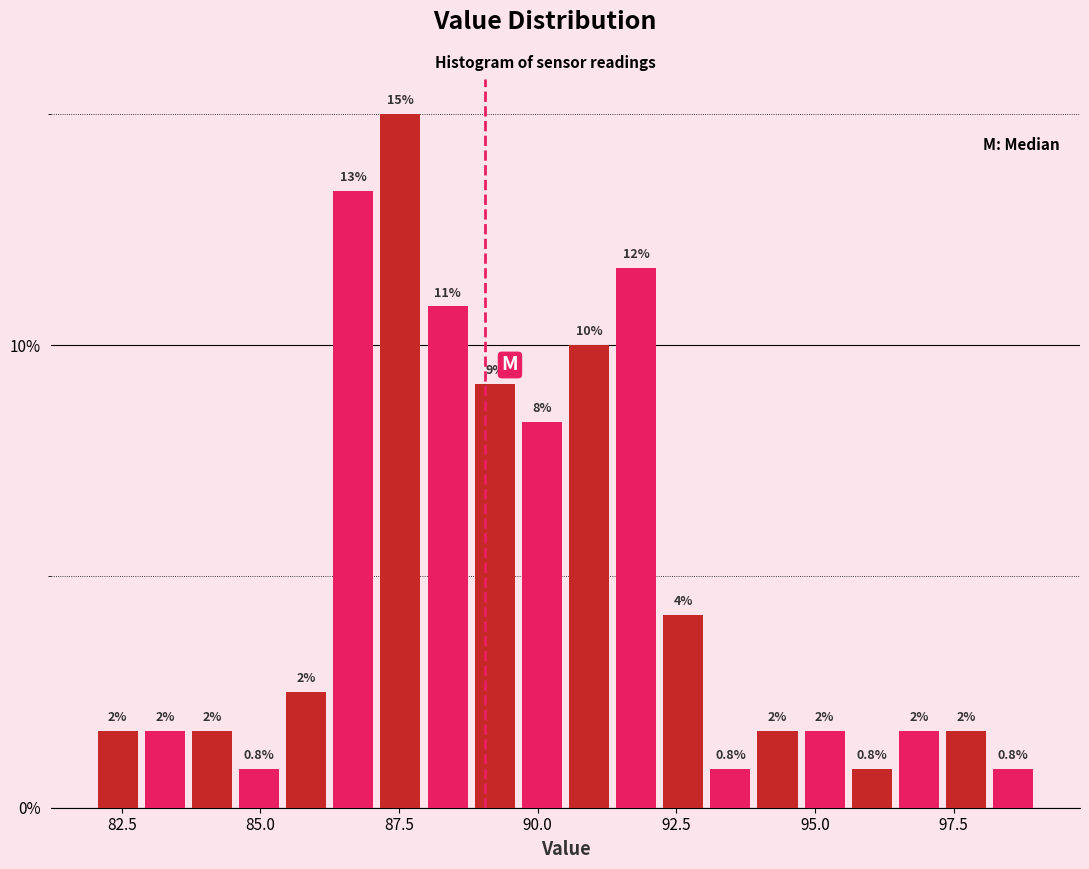

Read against the x-axis, roughly where is the centre of the tallest bar?

87.5